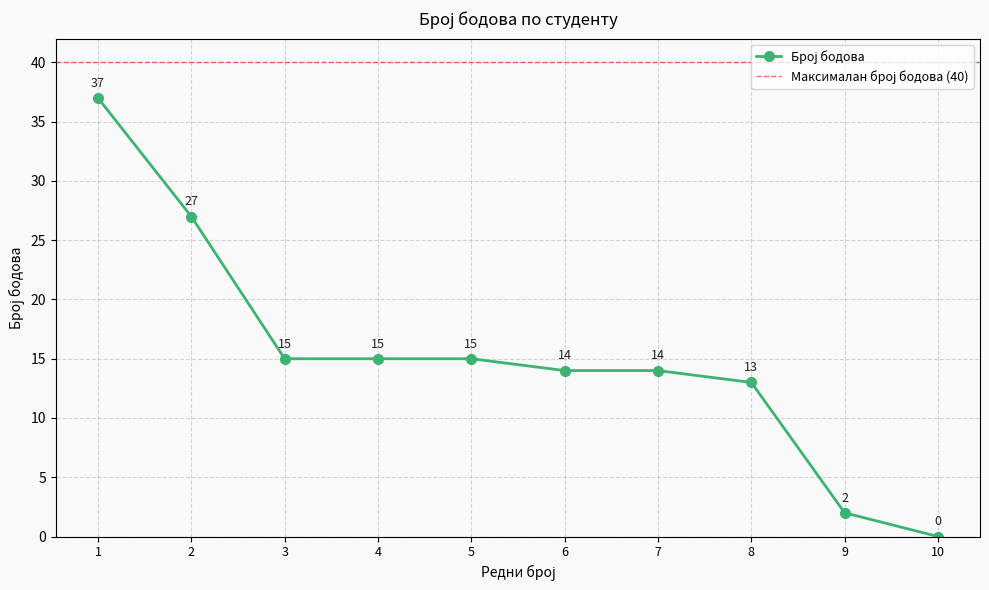

Is this an area chart (filled region under the line)?

No